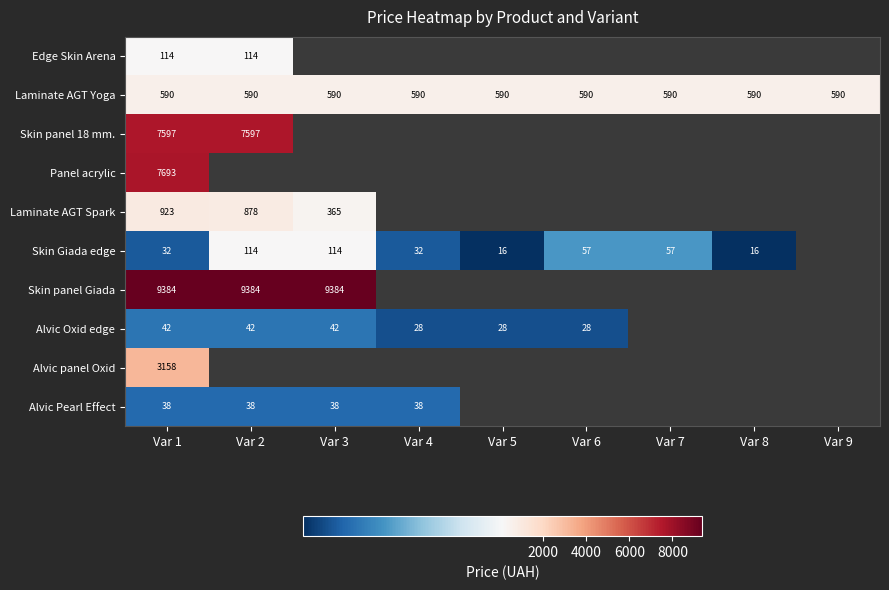

Read the Laminate AGT Yoga value at Var 1.

590.0